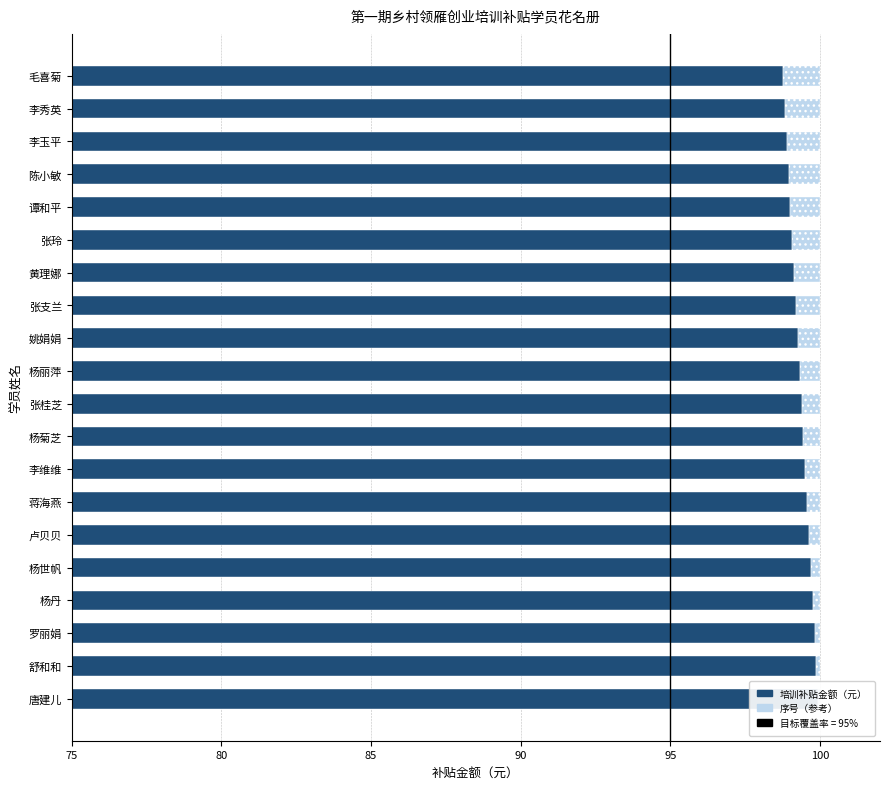

Which series has the largest total across all categories?

培训补贴金额（元）